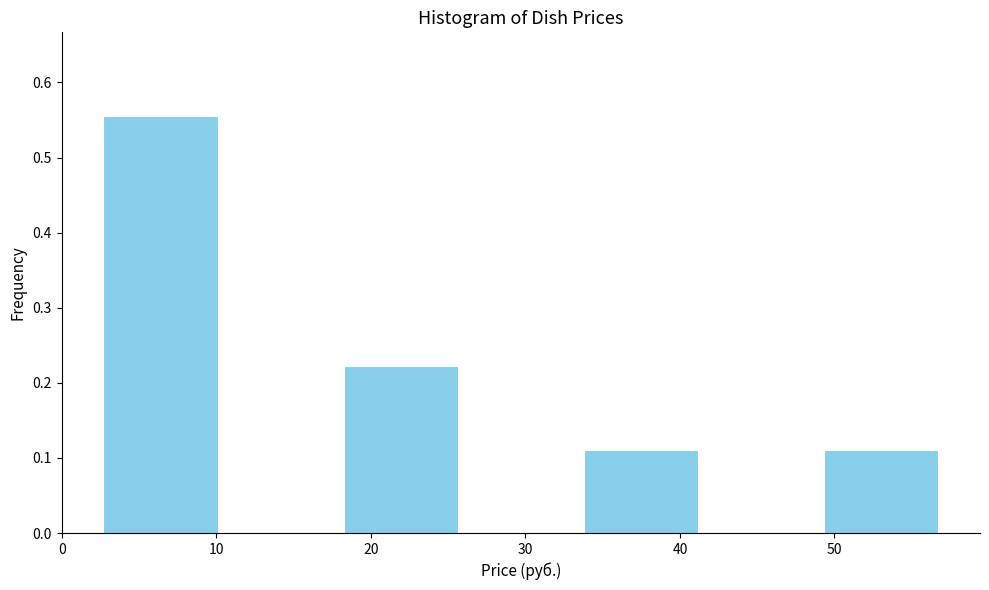

Reading left to right, transcribe this chart: for each bar, give the range it covers on the x-axis and its height. Neither the bar edges nor the heights are printed on the chart, so give them approximately, as read against the axes.

2 to 10: 0.56
10 to 18: 0
18 to 26: 0.22
26 to 34: 0
34 to 41: 0.11
41 to 49: 0
49 to 57: 0.11